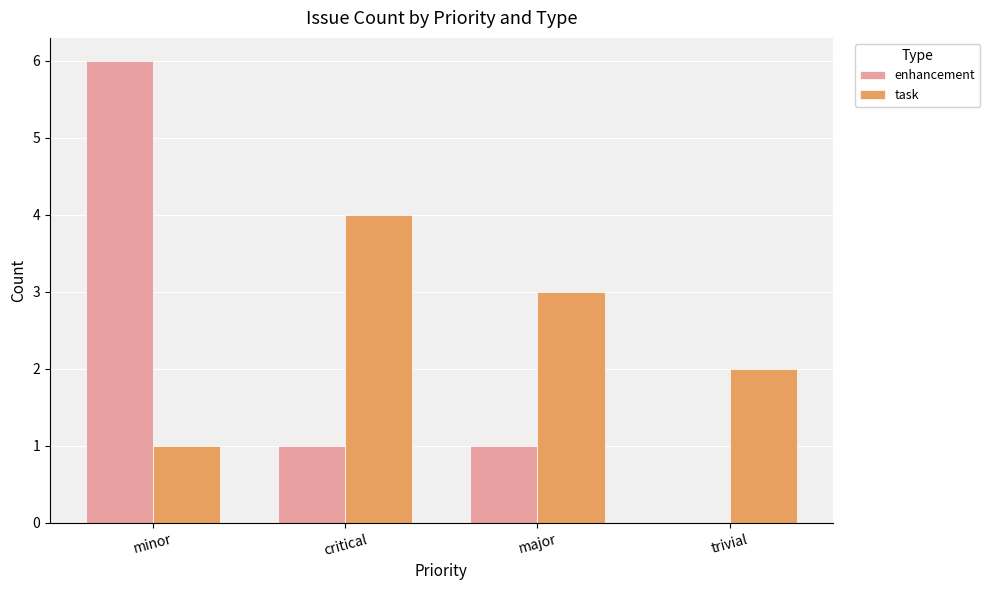

Count the task values in the range 2 to 4.

3